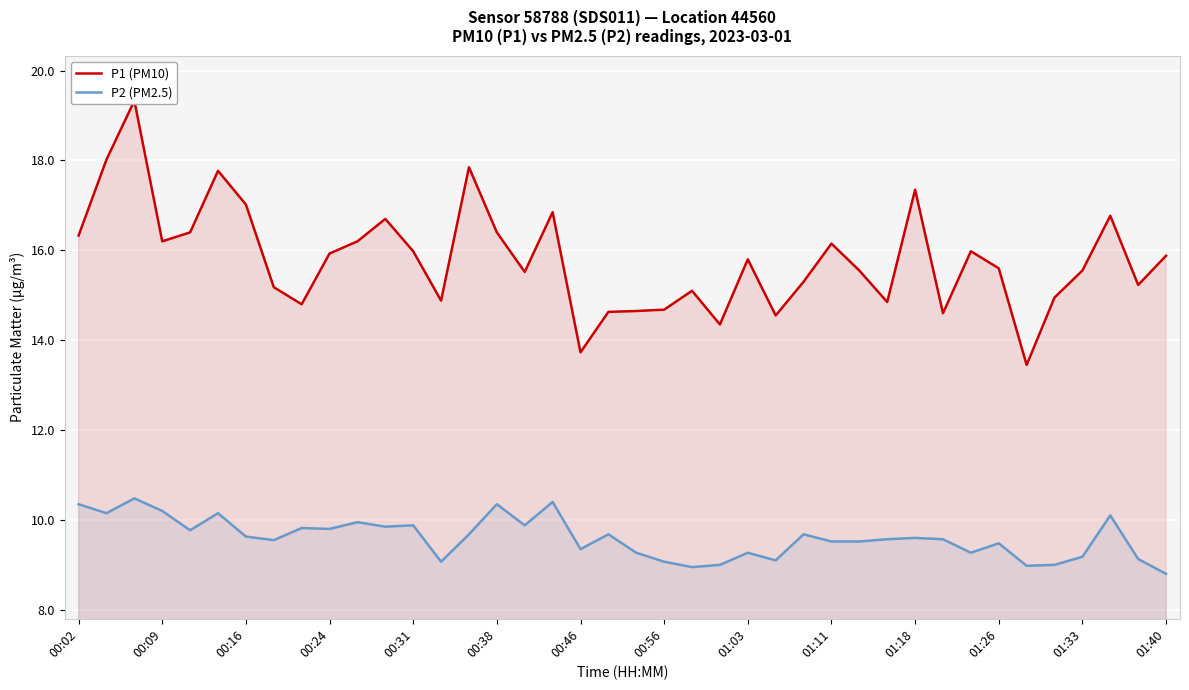

What is the minimum value for P2 (PM2.5)?

8.8